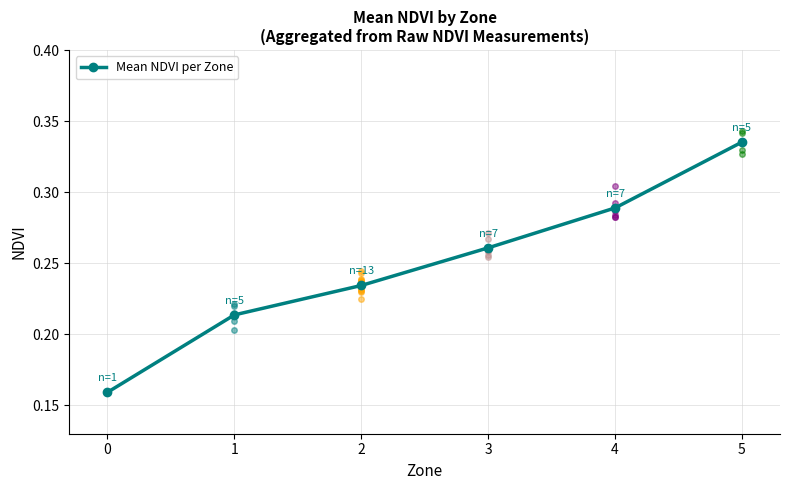

Which has a higher value, 0 or 5?

5